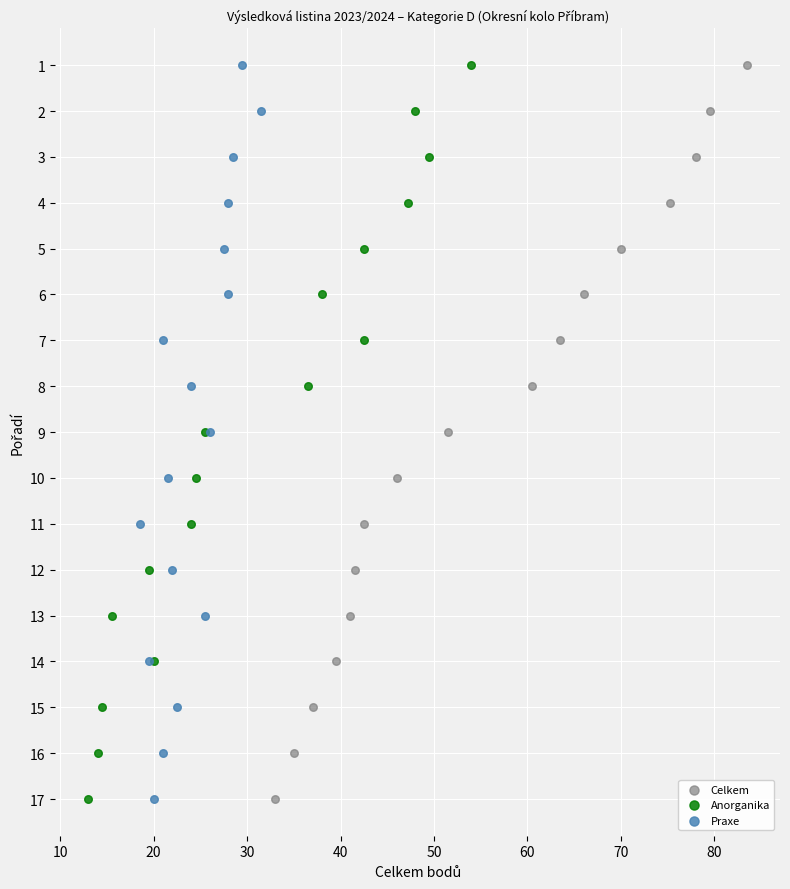

What are all the series names shown in the legend?

Celkem, Anorganika, Praxe